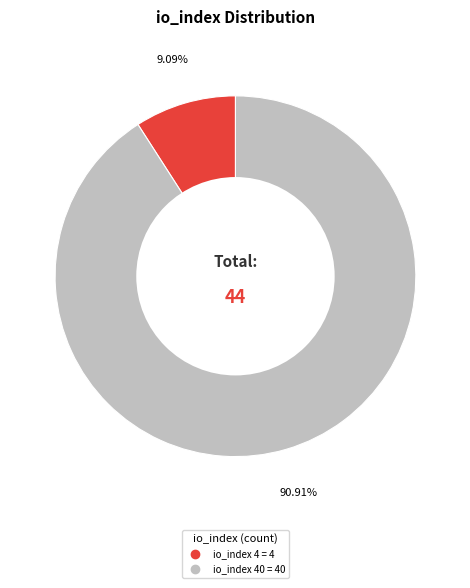

To the nearest percent, what is the average slice percentage?

50%